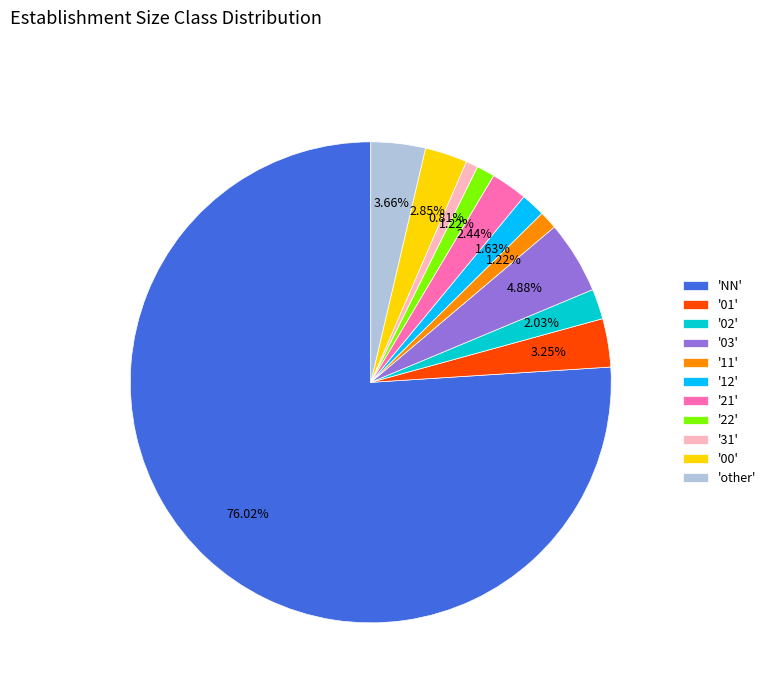

Is '31' the majority of the pie?

No